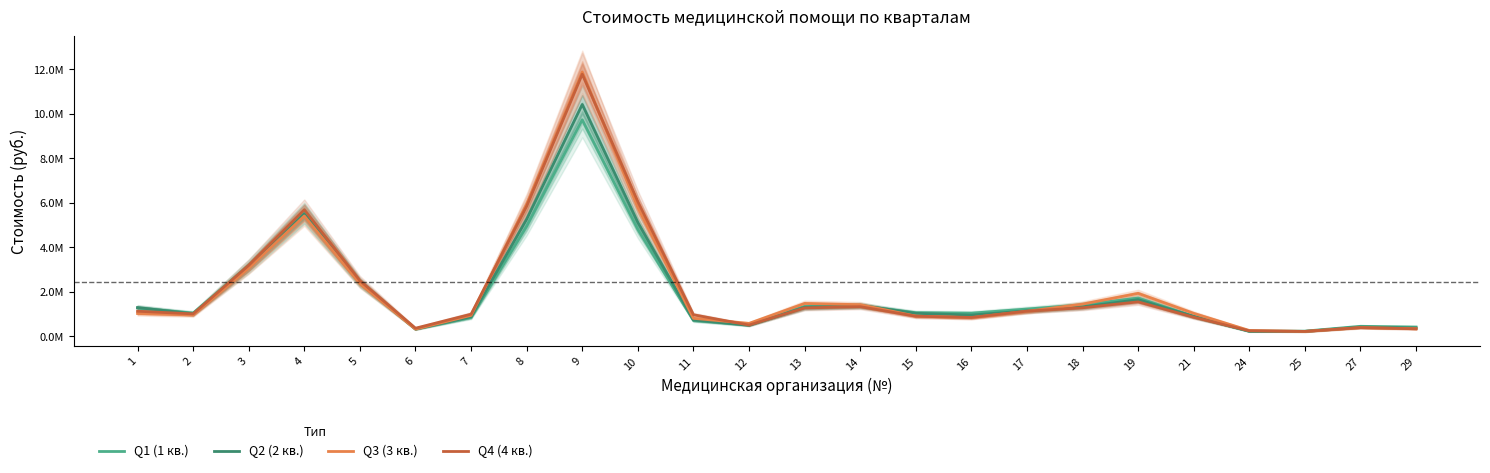

How many times do Q4 (4 кв.) and Q1 (1 кв.) cross each other?

4